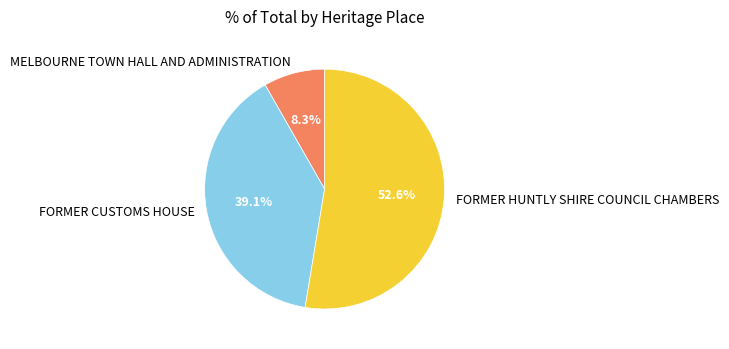

To the nearest percent, what is the difference between the FORMER HUNTLY SHIRE COUNCIL CHAMBERS and MELBOURNE TOWN HALL AND ADMINISTRATION slice percentages?

44%